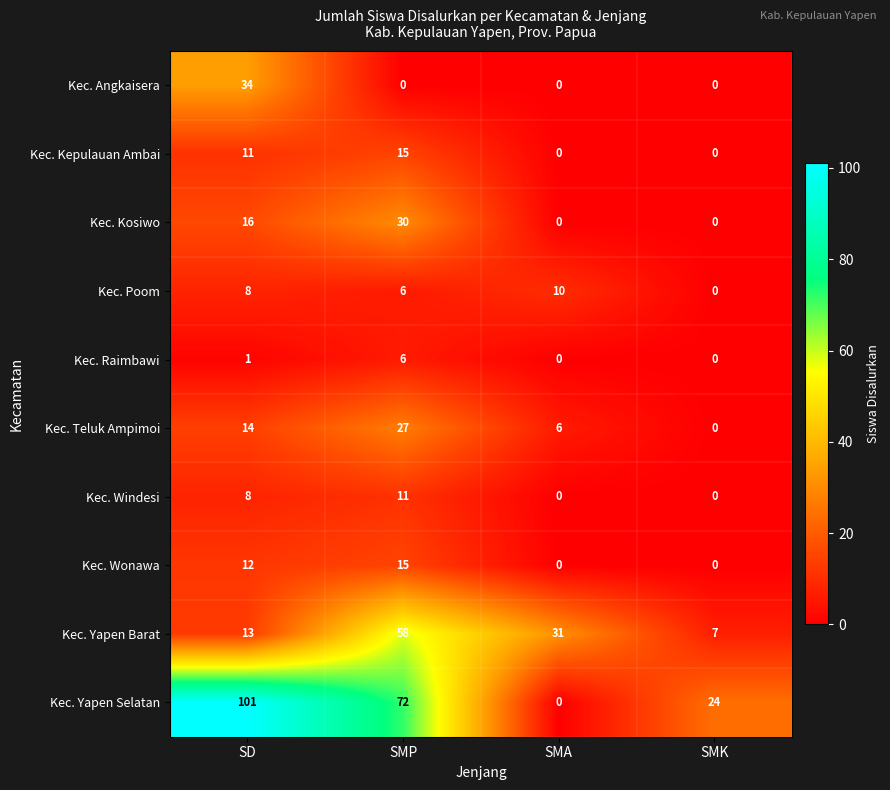

Which series has the widest spread of values?

Kec. Yapen Selatan